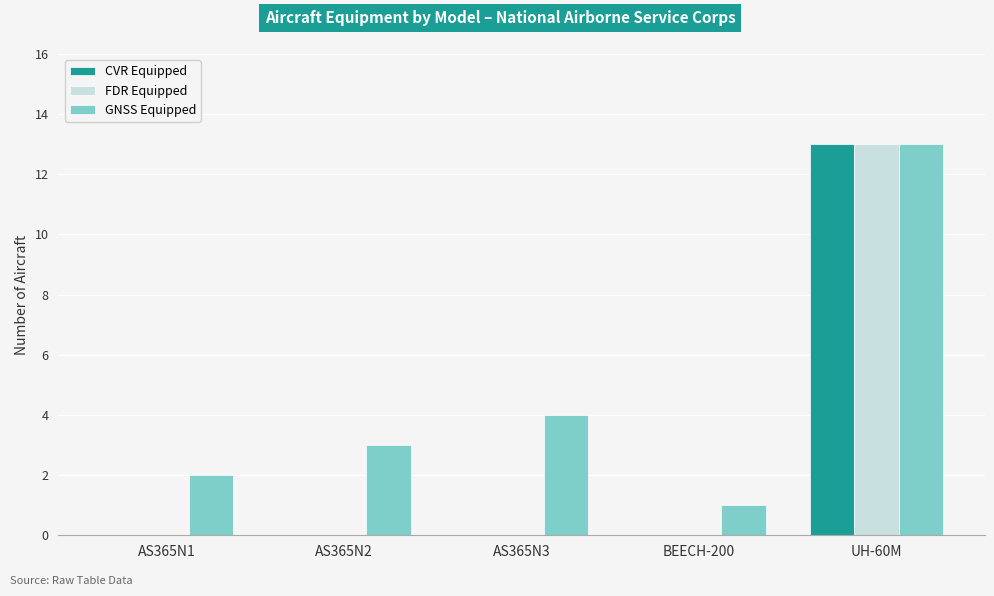

What is the average value of the GNSS Equipped series?

5